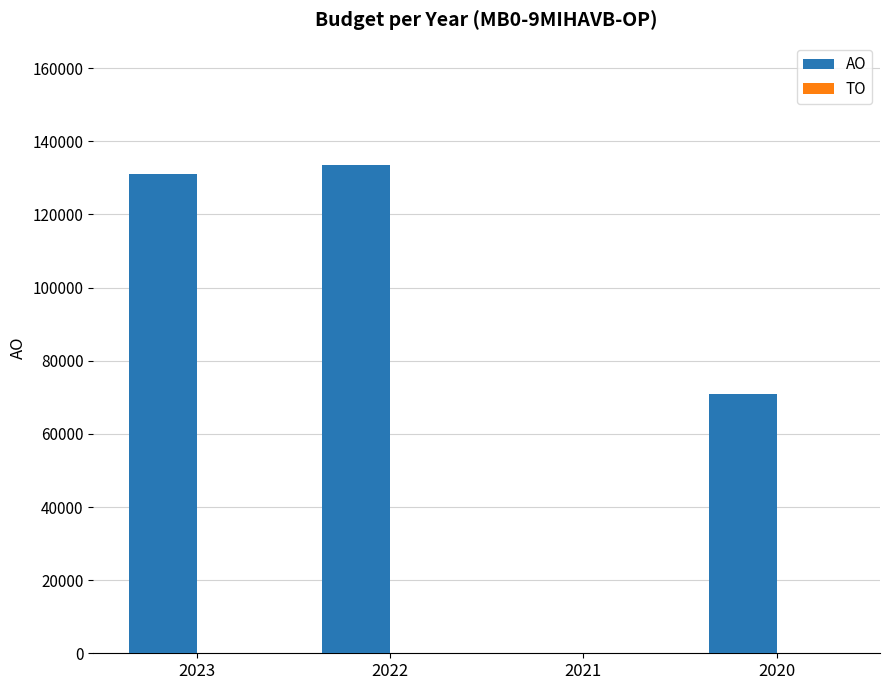

Reading left to right, list all the values displayed in this chart.

2023=130992	2022=133599	2021=0	2020=71004